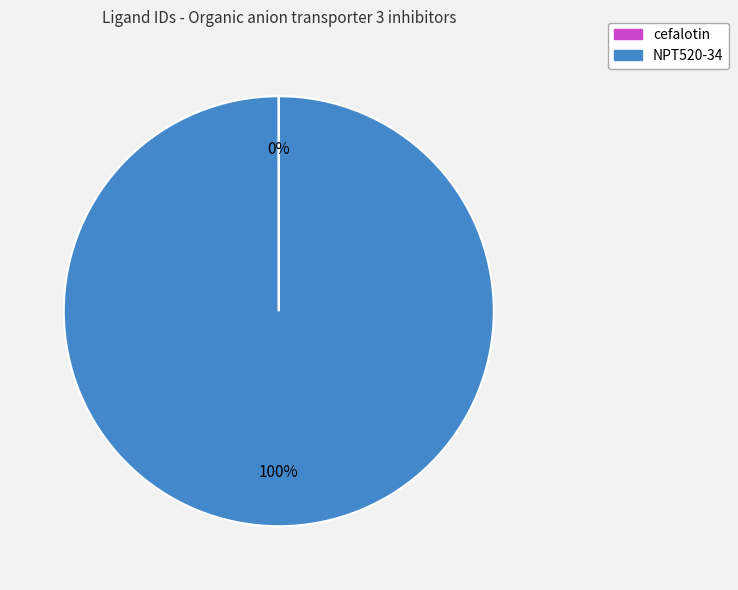

To the nearest percent, what is the difference between the largest and smallest slice percentages?

100%